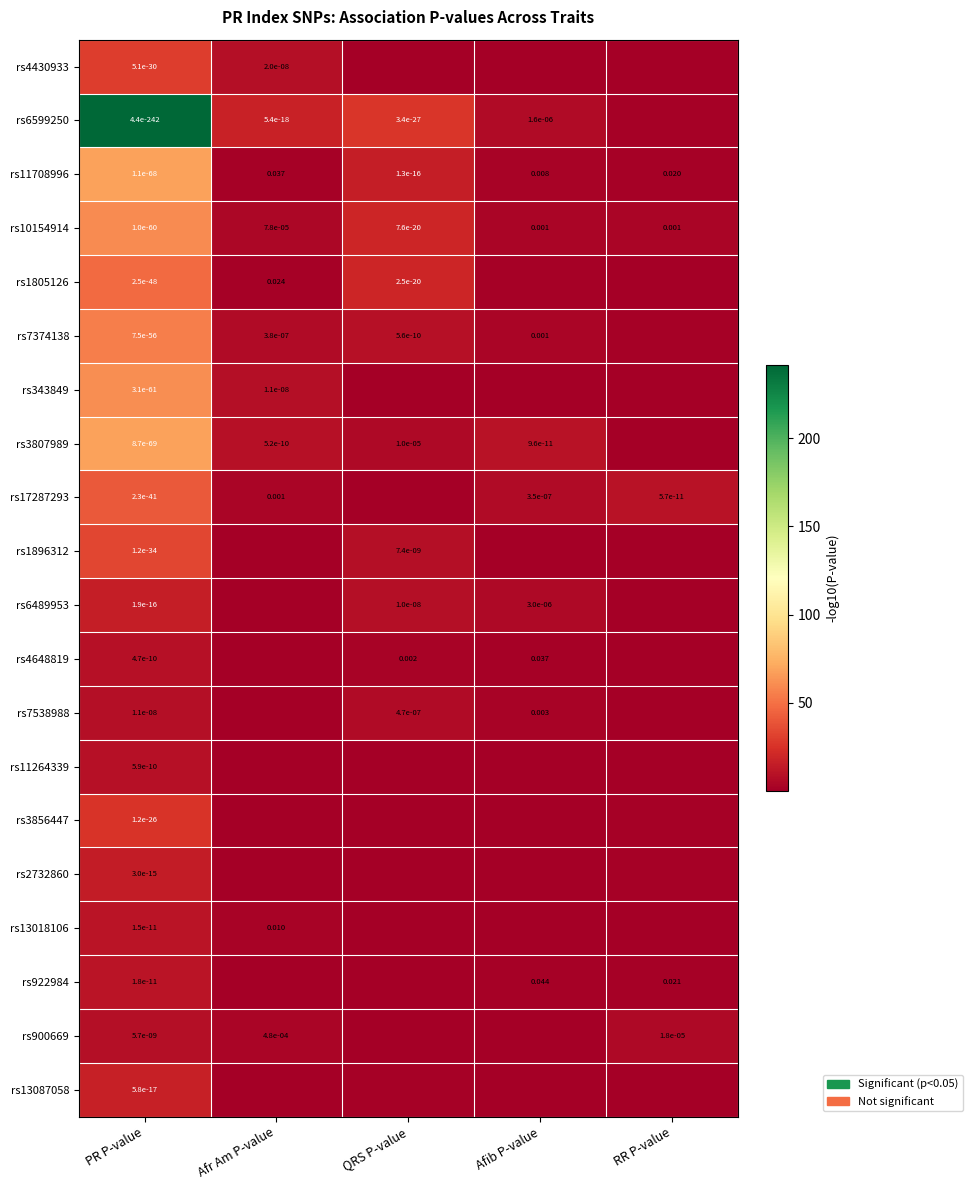

The value of rs17287293 at RR P-value is 18.2. True or false?

False